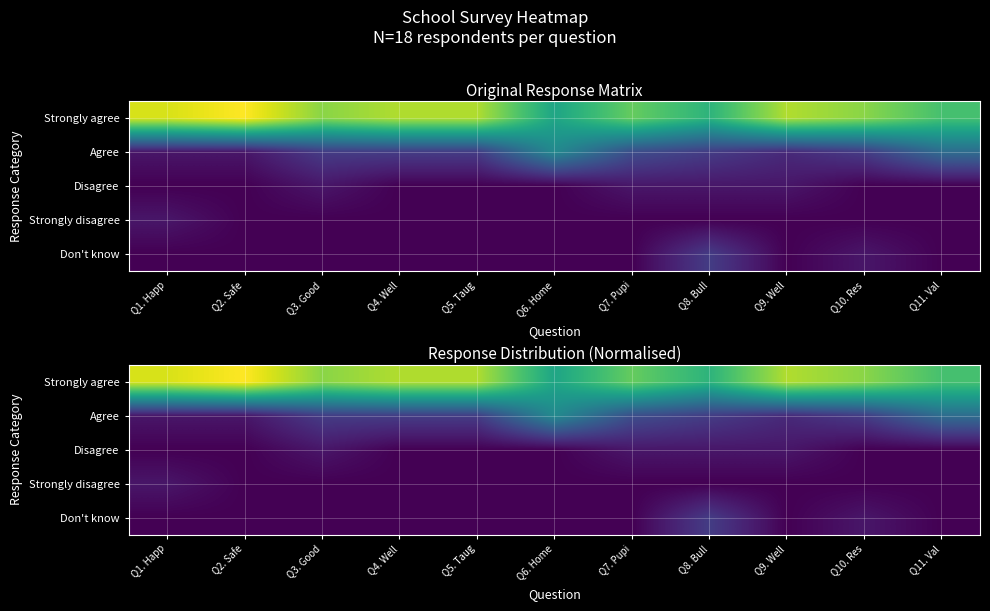

Is it true that Don't know equals 0 at Q1. Happ?

True